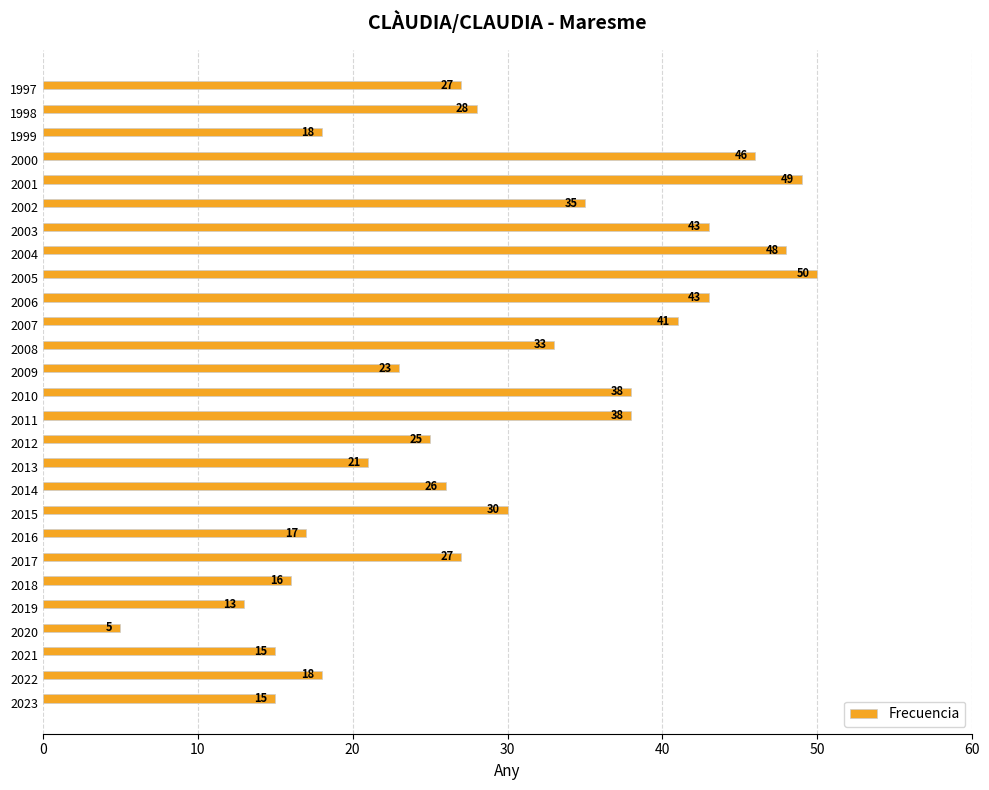

Is it true that the value at 2012 is 25?

True